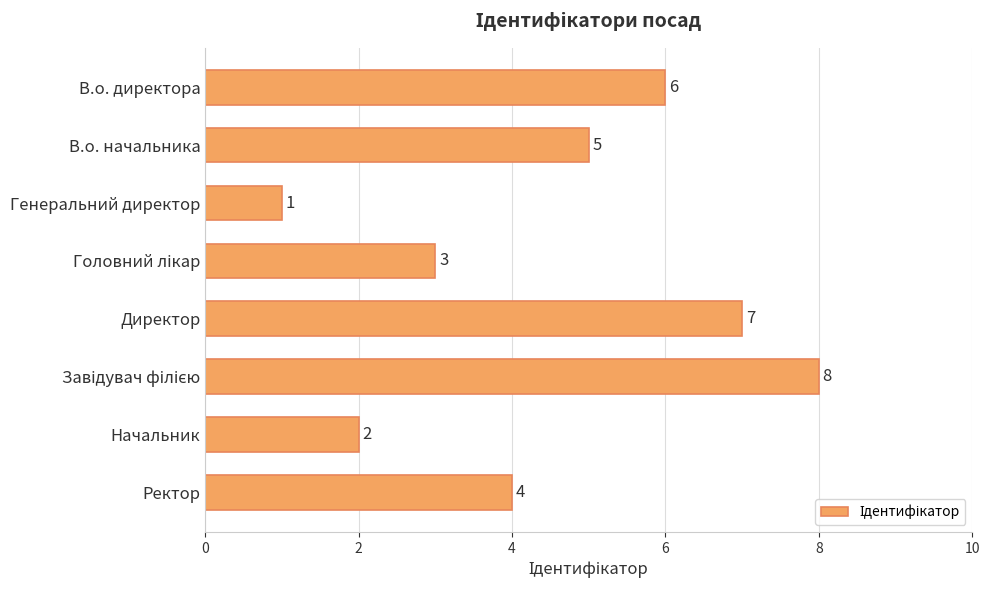

What is the value of the 3rd bar from the top?

1